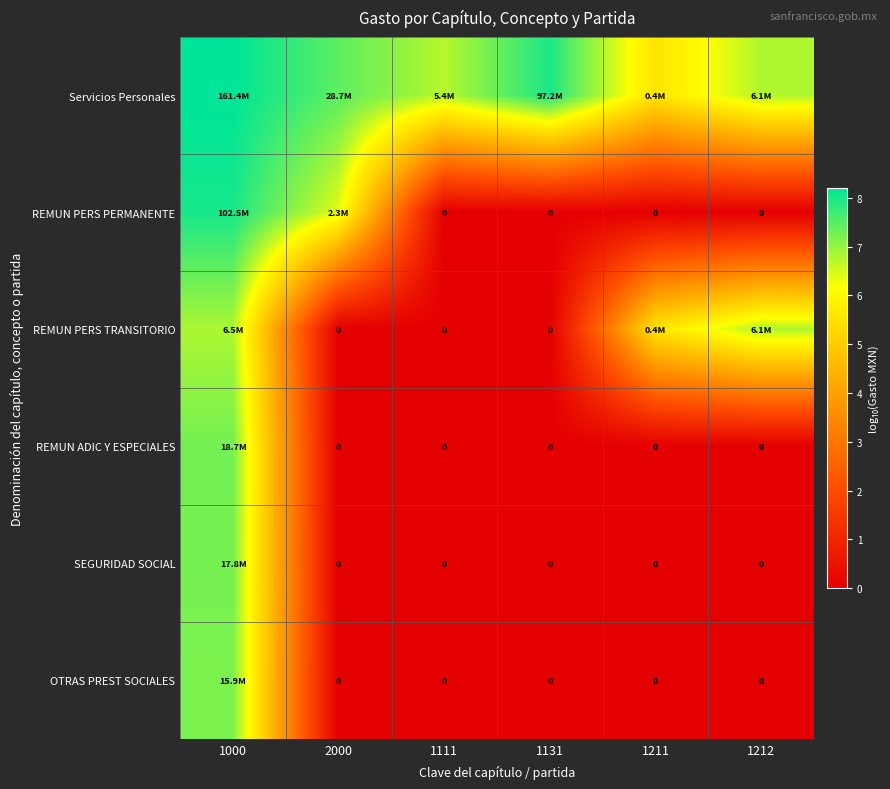

Rank the series at 2000 from lowest to highest value.

REMUN PERS TRANSITORIO, REMUN ADIC Y ESPECIALES, SEGURIDAD SOCIAL, OTRAS PREST SOCIALES, REMUN PERS PERMANENTE, Servicios Personales